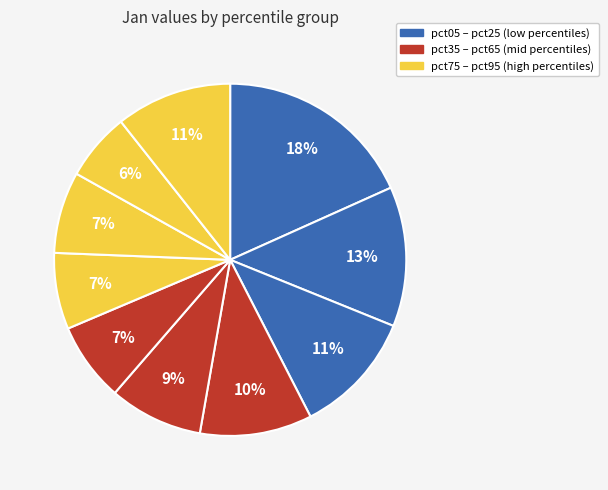

Which category has the smallest portion of the pie?

pct85